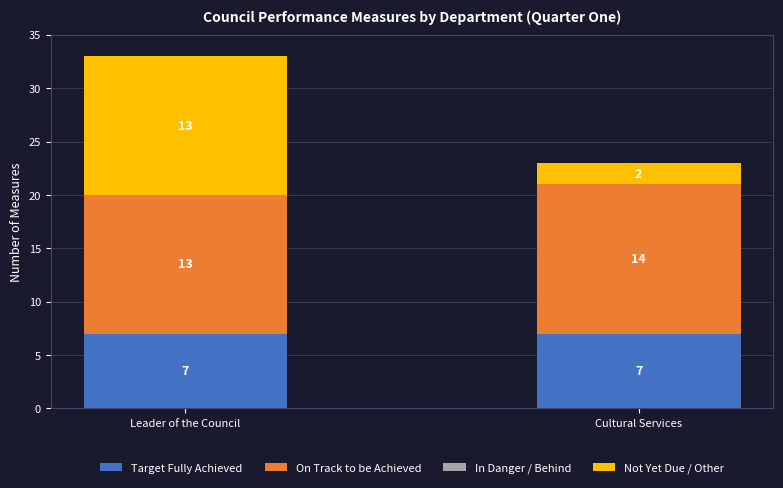

Reading left to right, transcribe the values for Target Fully Achieved.

Leader of the Council=7	Cultural Services=7